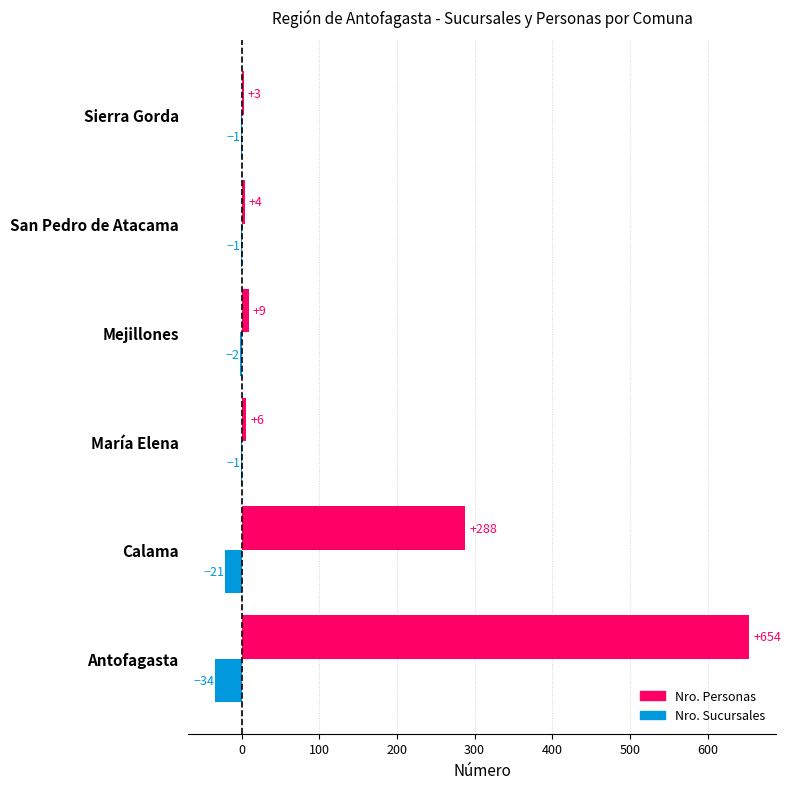

At which category is the sum across all series the highest?

Antofagasta